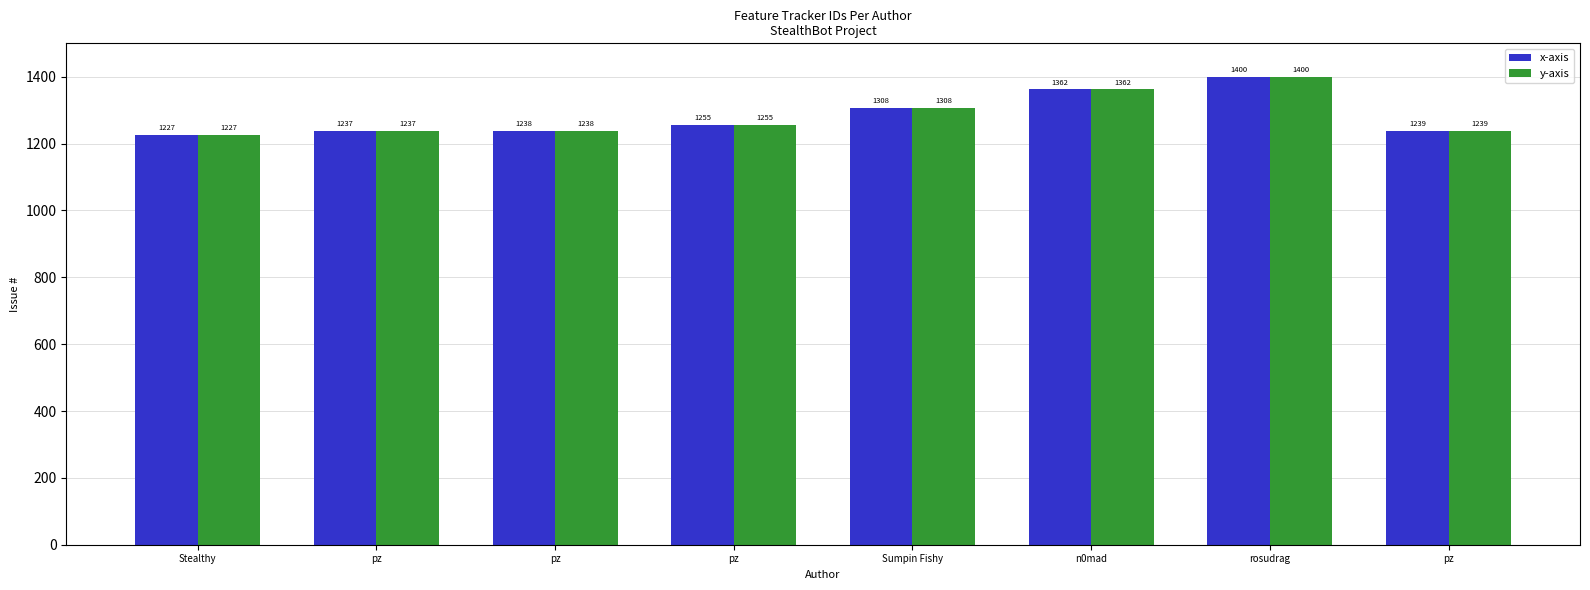

Are the bars horizontal?

No